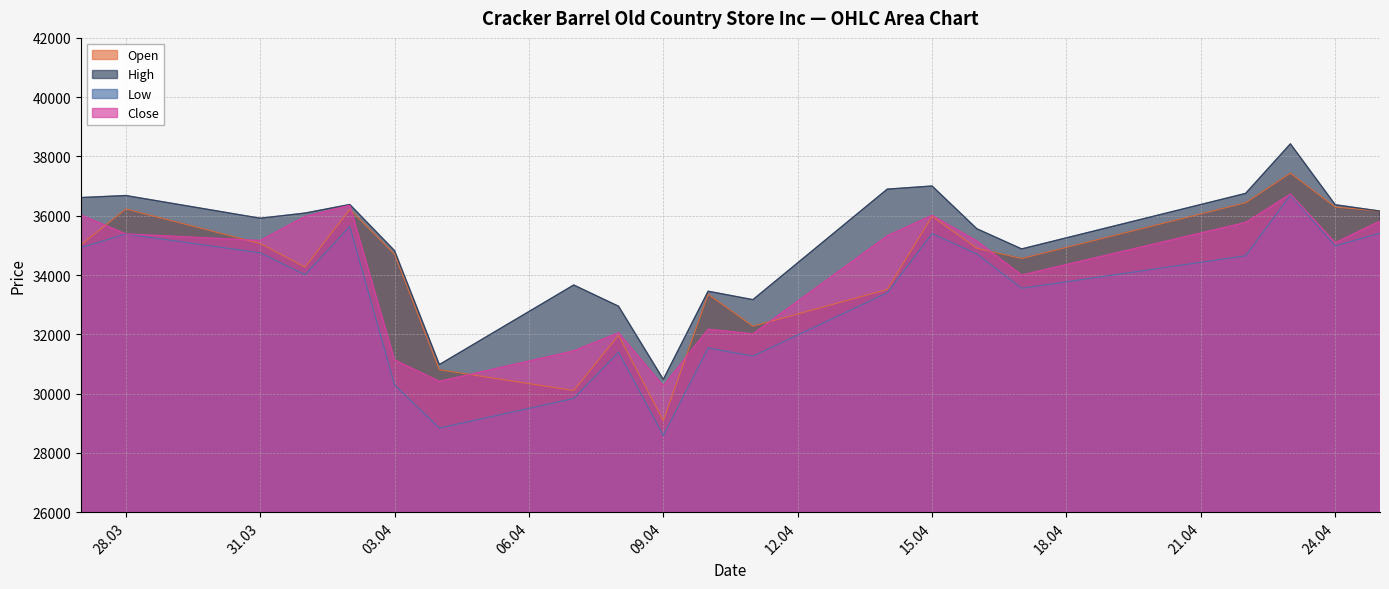

What is the label of the 13th point from the right?

07.04.2025